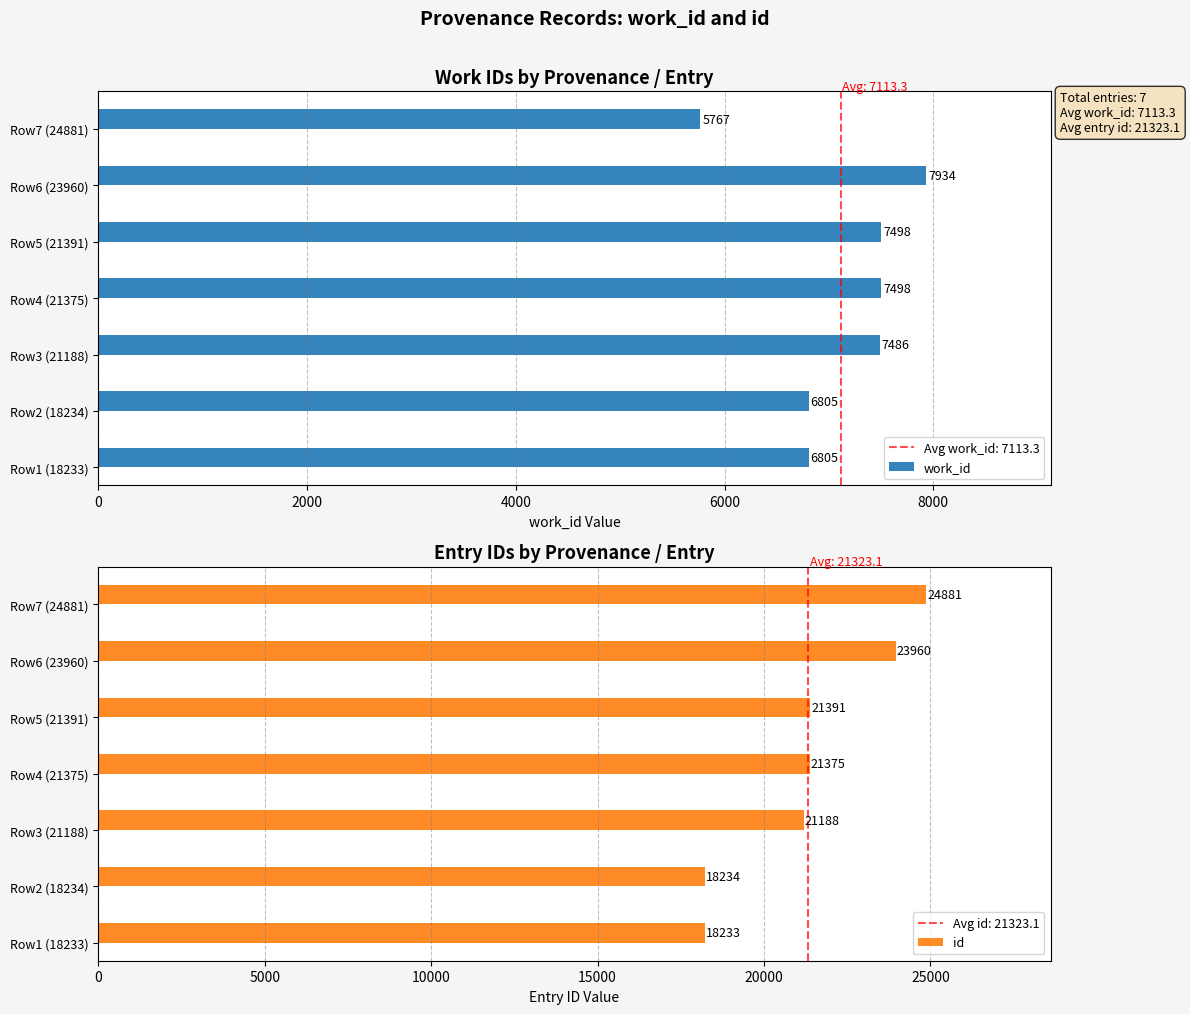

What is the difference between the maximum and second lowest values in the work_id series?

1129